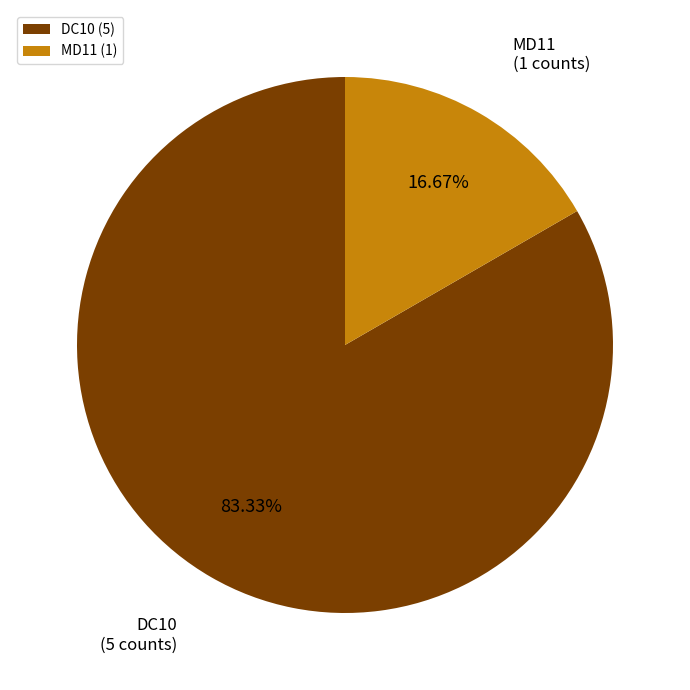

To the nearest percent, what is the average slice percentage?

50%